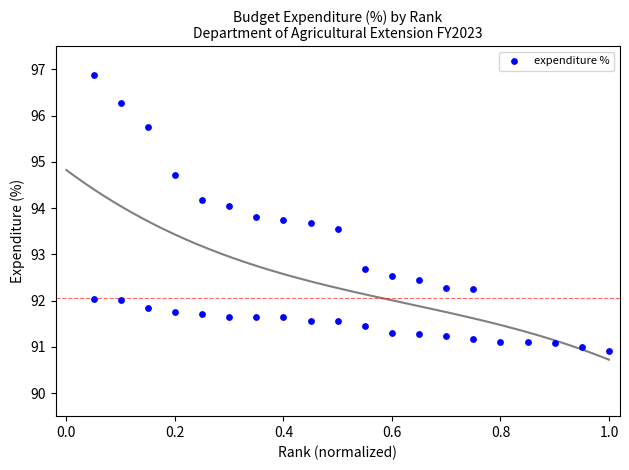

What Y value in the scatter plot is closest to 93?

92.7